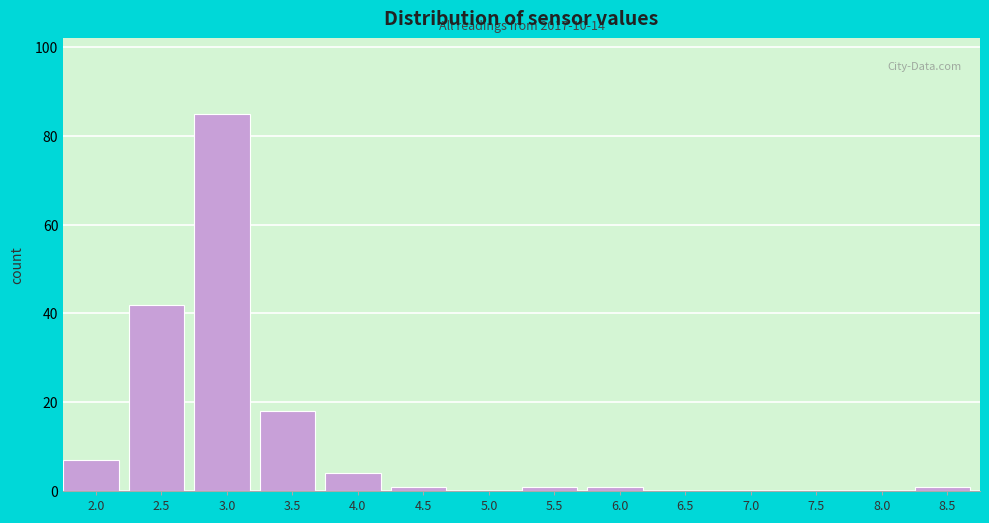

Reading left to right, transcribe all the data shown in this chart.

2.0=7	2.5=42	3.0=85	3.5=18	4.0=4	4.5=1	5.0=0	5.5=1	6.0=1	6.5=0	7.0=0	7.5=0	8.0=0	8.5=1